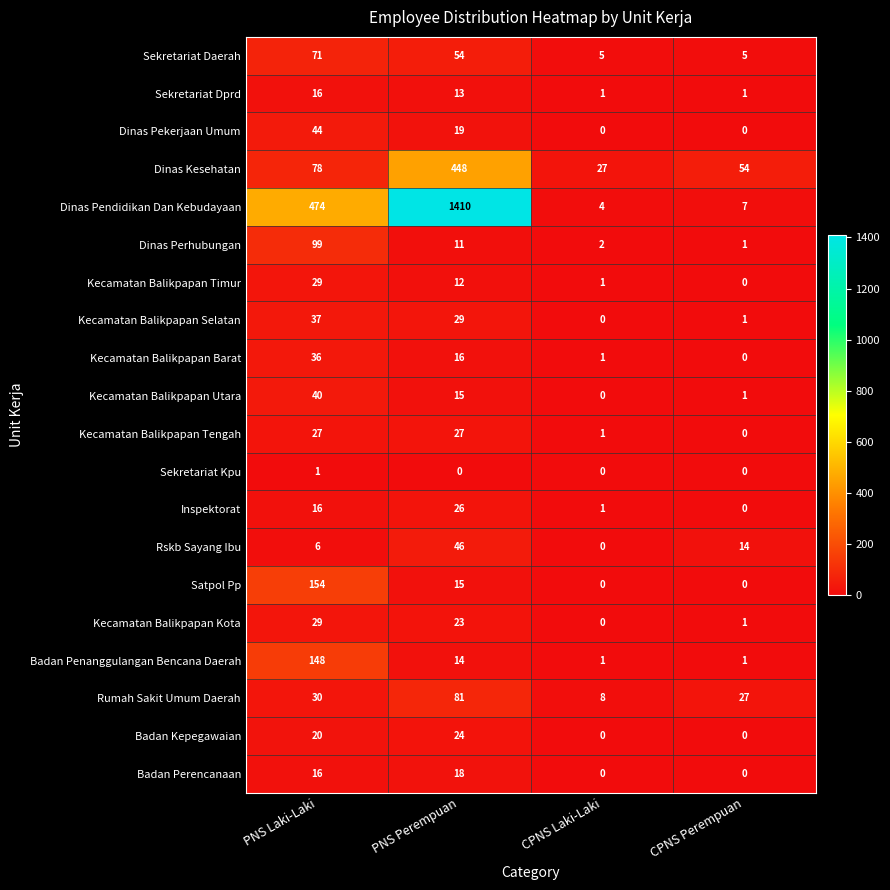

At which label is Kecamatan Balikpapan Timur closest to 14?

PNS Perempuan